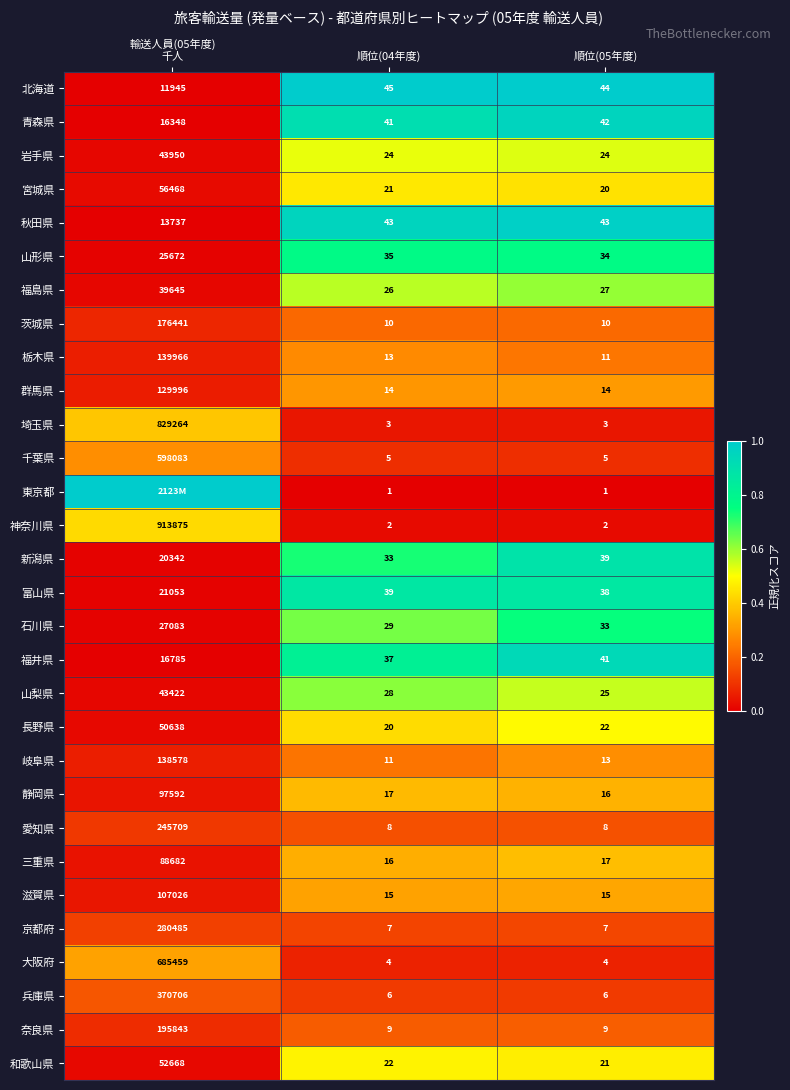

What is the difference between the highest and lowest values at 順位(04年度)?

44.0